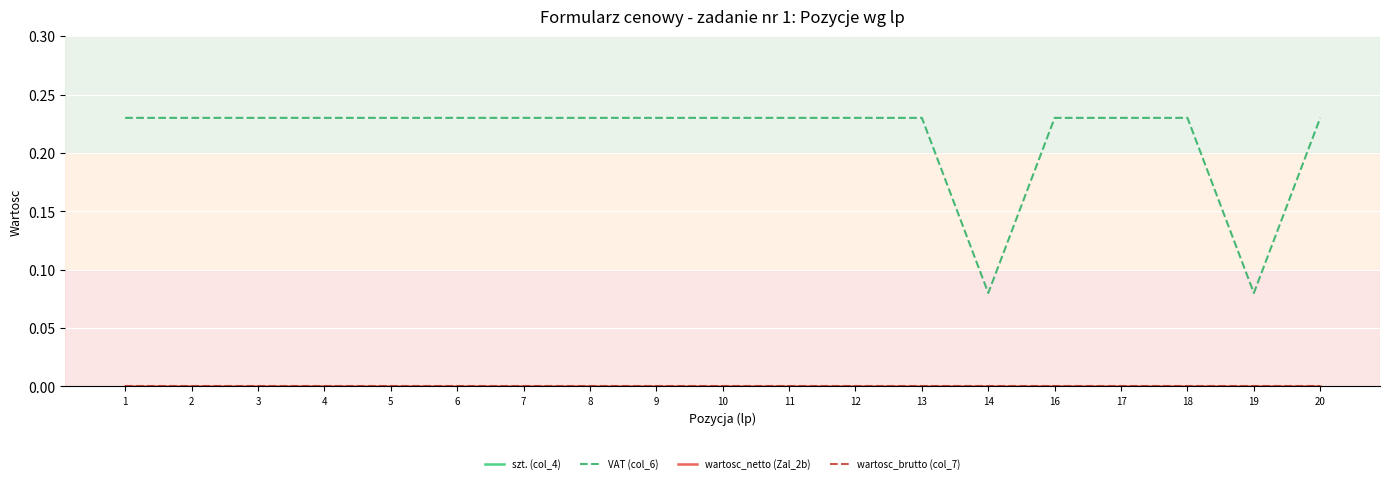

At which category does the chart reach its minimum across all series?

1